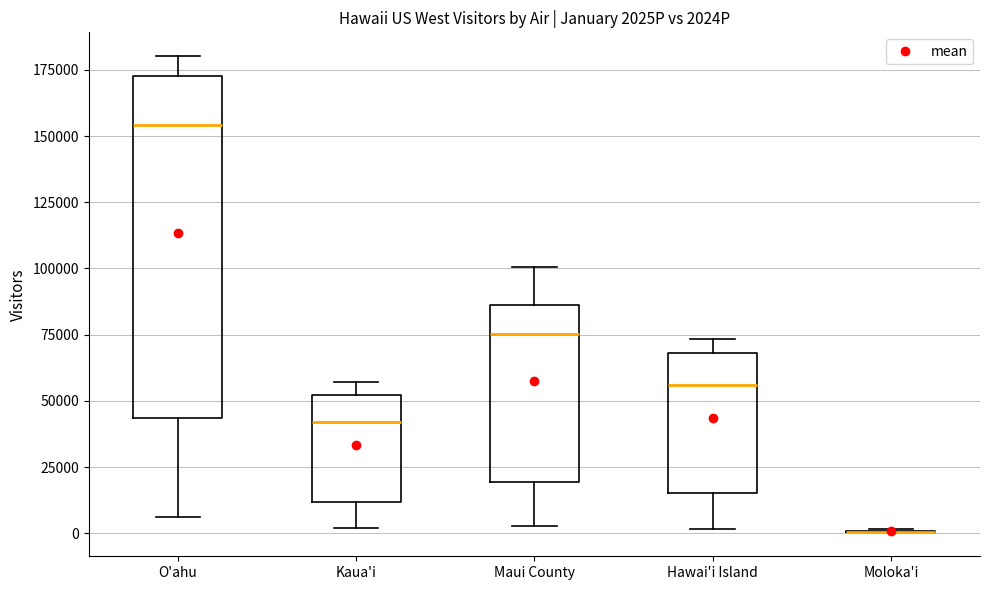

Comparing the boxes themselves (not the whiskers), which one is the tallest?

O'ahu